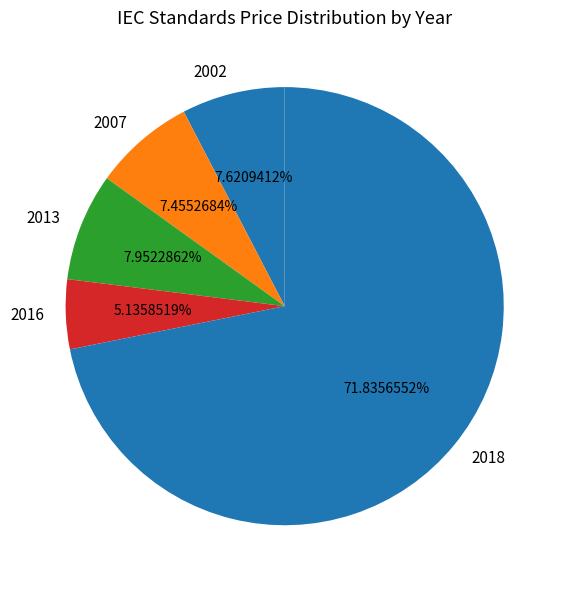

Is there a majority slice in this chart?

Yes